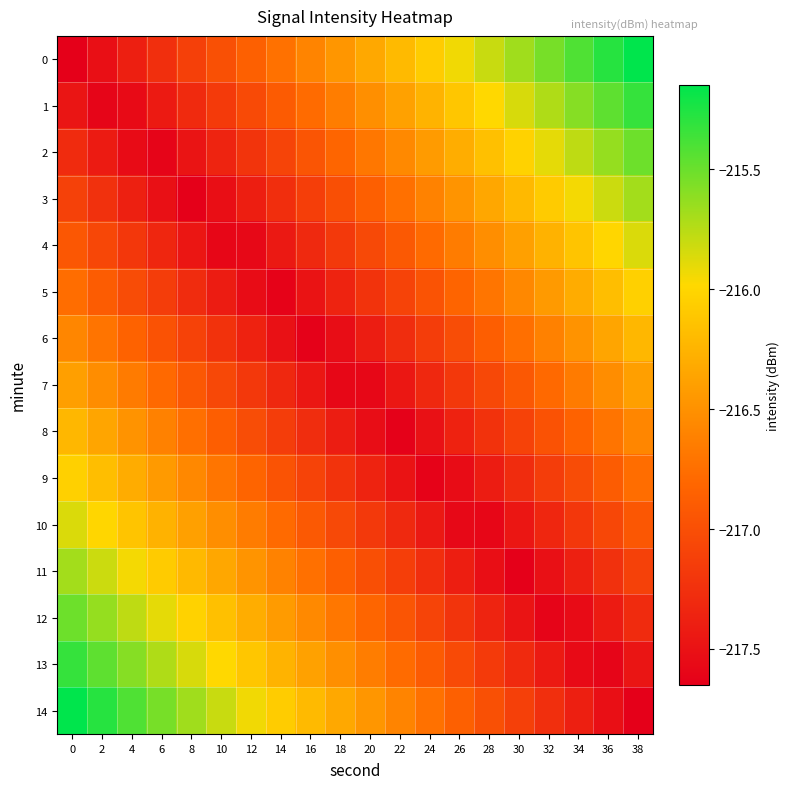

Reading left to right, transcribe all the data shown in this chart.

0: 0=-217.6	2=-217.5	4=-217.4	6=-217.3	8=-217.1	10=-217.0	12=-216.9	14=-216.7	16=-216.6	18=-216.5	20=-216.3	22=-216.2	24=-216.1	26=-215.9	28=-215.8	30=-215.7	32=-215.5	34=-215.4	36=-215.3	38=-215.1
1: 0=-217.5	2=-217.6	4=-217.6	6=-217.4	8=-217.3	10=-217.2	12=-217.0	14=-216.9	16=-216.8	18=-216.6	20=-216.5	22=-216.4	24=-216.2	26=-216.1	28=-216.0	30=-215.9	32=-215.7	34=-215.6	36=-215.5	38=-215.3
2: 0=-217.3	2=-217.4	4=-217.6	6=-217.6	8=-217.5	10=-217.3	12=-217.2	14=-217.1	16=-217.0	18=-216.8	20=-216.7	22=-216.6	24=-216.4	26=-216.3	28=-216.2	30=-216.0	32=-215.9	34=-215.8	36=-215.6	38=-215.5
3: 0=-217.1	2=-217.2	4=-217.4	6=-217.5	8=-217.6	10=-217.5	12=-217.4	14=-217.3	16=-217.1	18=-217.0	20=-216.9	22=-216.7	24=-216.6	26=-216.5	28=-216.3	30=-216.2	32=-216.1	34=-215.9	36=-215.8	38=-215.7
4: 0=-216.9	2=-217.1	4=-217.2	6=-217.3	8=-217.5	10=-217.6	12=-217.6	14=-217.4	16=-217.3	18=-217.2	20=-217.0	22=-216.9	24=-216.8	26=-216.7	28=-216.5	30=-216.4	32=-216.3	34=-216.1	36=-216.0	38=-215.9
5: 0=-216.8	2=-216.9	4=-217.0	6=-217.2	8=-217.3	10=-217.4	12=-217.5	14=-217.6	16=-217.5	18=-217.4	20=-217.2	22=-217.1	24=-217.0	26=-216.8	28=-216.7	30=-216.6	32=-216.4	34=-216.3	36=-216.2	38=-216.0
6: 0=-216.6	2=-216.7	4=-216.8	6=-217.0	8=-217.1	10=-217.2	12=-217.4	14=-217.5	16=-217.6	18=-217.5	20=-217.4	22=-217.3	24=-217.1	26=-217.0	28=-216.9	30=-216.7	32=-216.6	34=-216.5	36=-216.4	38=-216.2
7: 0=-216.4	2=-216.5	4=-216.7	6=-216.8	8=-216.9	10=-217.1	12=-217.2	14=-217.3	16=-217.5	18=-217.6	20=-217.6	22=-217.5	24=-217.3	26=-217.2	28=-217.1	30=-216.9	32=-216.8	34=-216.7	36=-216.5	38=-216.4
8: 0=-216.2	2=-216.4	4=-216.5	6=-216.6	8=-216.7	10=-216.9	12=-217.0	14=-217.1	16=-217.3	18=-217.4	20=-217.5	22=-217.6	24=-217.5	26=-217.4	28=-217.2	30=-217.1	32=-217.0	34=-216.8	36=-216.7	38=-216.6
9: 0=-216.0	2=-216.2	4=-216.3	6=-216.4	8=-216.6	10=-216.7	12=-216.8	14=-217.0	16=-217.1	18=-217.2	20=-217.4	22=-217.5	24=-217.6	26=-217.5	28=-217.4	30=-217.3	32=-217.2	34=-217.0	36=-216.9	38=-216.8
10: 0=-215.9	2=-216.0	4=-216.1	6=-216.3	8=-216.4	10=-216.5	12=-216.7	14=-216.8	16=-216.9	18=-217.0	20=-217.2	22=-217.3	24=-217.4	26=-217.6	28=-217.6	30=-217.5	32=-217.3	34=-217.2	36=-217.1	38=-216.9
11: 0=-215.7	2=-215.8	4=-215.9	6=-216.1	8=-216.2	10=-216.3	12=-216.5	14=-216.6	16=-216.7	18=-216.9	20=-217.0	22=-217.1	24=-217.3	26=-217.4	28=-217.5	30=-217.6	32=-217.5	34=-217.4	36=-217.2	38=-217.1
12: 0=-215.5	2=-215.6	4=-215.8	6=-215.9	8=-216.0	10=-216.2	12=-216.3	14=-216.4	16=-216.6	18=-216.7	20=-216.8	22=-217.0	24=-217.1	26=-217.2	28=-217.3	30=-217.5	32=-217.6	34=-217.6	36=-217.4	38=-217.3
13: 0=-215.3	2=-215.5	4=-215.6	6=-215.7	8=-215.9	10=-216.0	12=-216.1	14=-216.2	16=-216.4	18=-216.5	20=-216.6	22=-216.8	24=-216.9	26=-217.0	28=-217.2	30=-217.3	32=-217.4	34=-217.6	36=-217.6	38=-217.5
14: 0=-215.1	2=-215.3	4=-215.4	6=-215.5	8=-215.7	10=-215.8	12=-215.9	14=-216.1	16=-216.2	18=-216.3	20=-216.5	22=-216.6	24=-216.7	26=-216.9	28=-217.0	30=-217.1	32=-217.3	34=-217.4	36=-217.5	38=-217.6